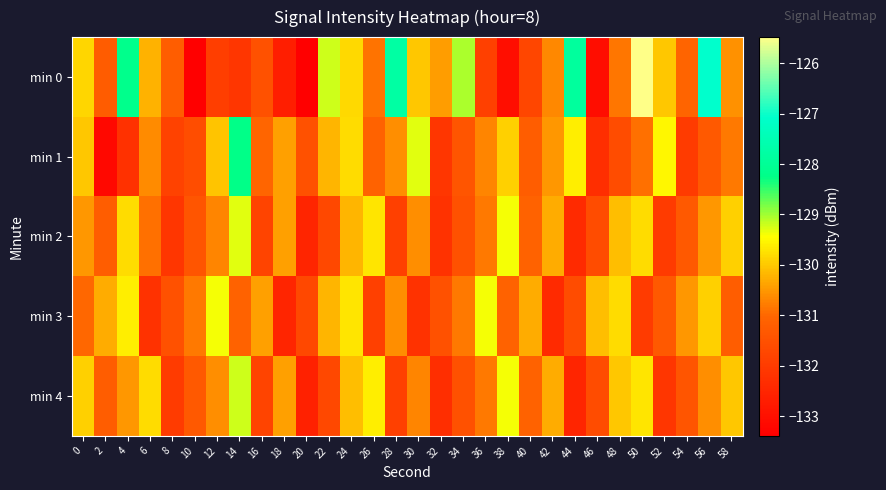

At which category is the sum across all series the highest?

50